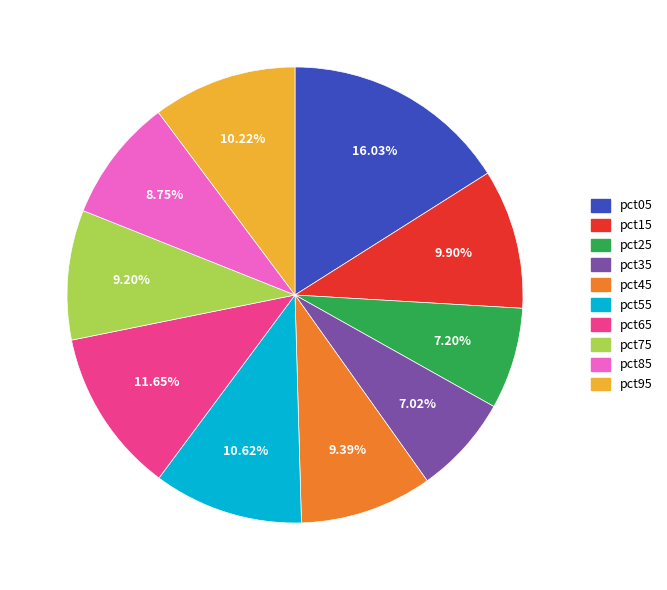

Between pct65 and pct05, which is larger?

pct05